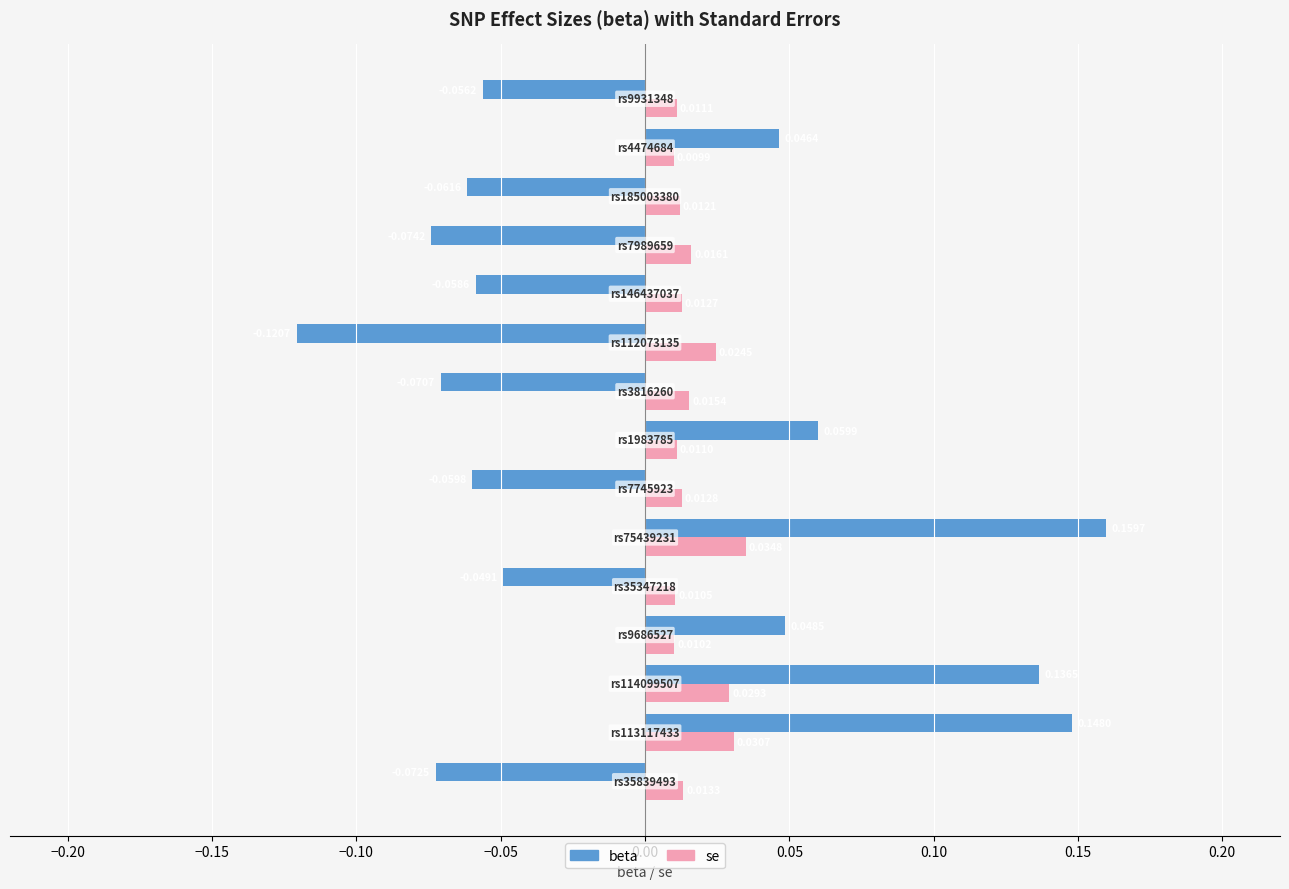

Rank the series by their average value, from highest to lowest.

se, beta